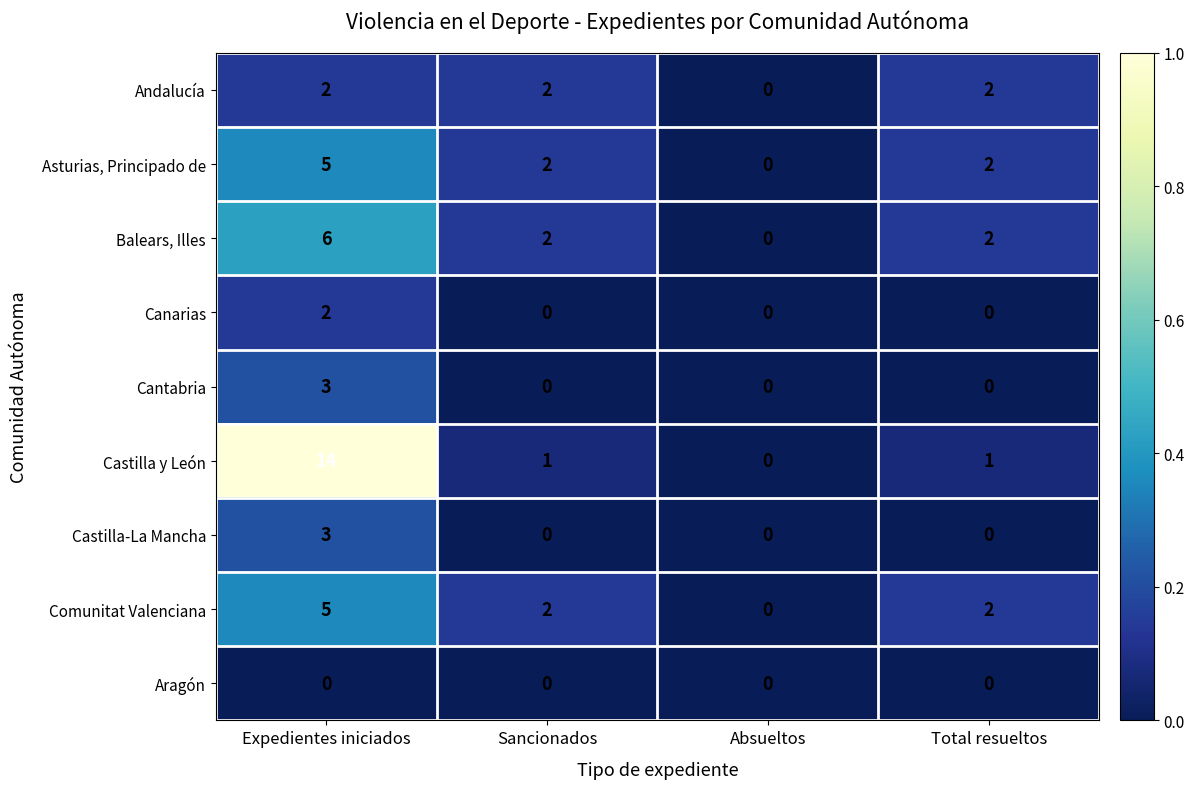

Which series has the largest range (max minus min)?

Castilla y León